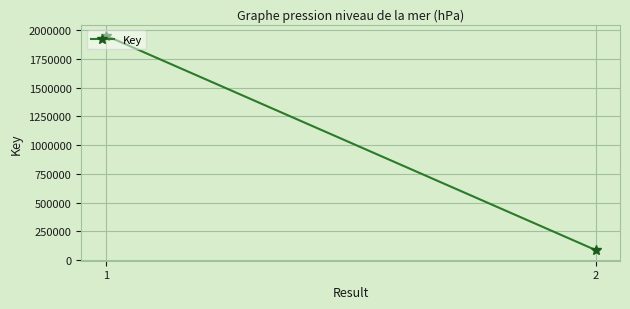

What is the difference between the values at 1 and 2?

1869231